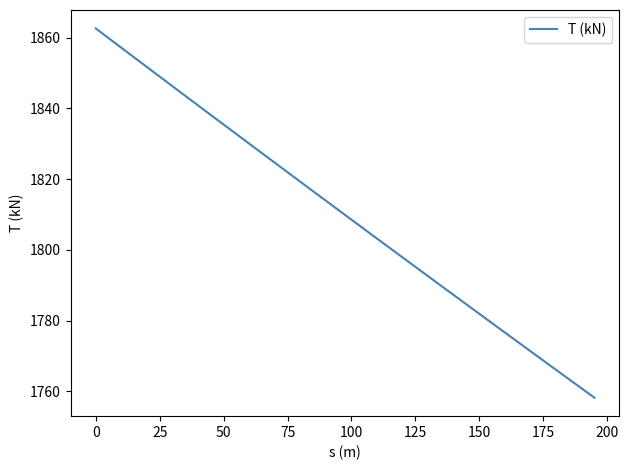

What is the difference between the maximum and second lowest values?

101.8